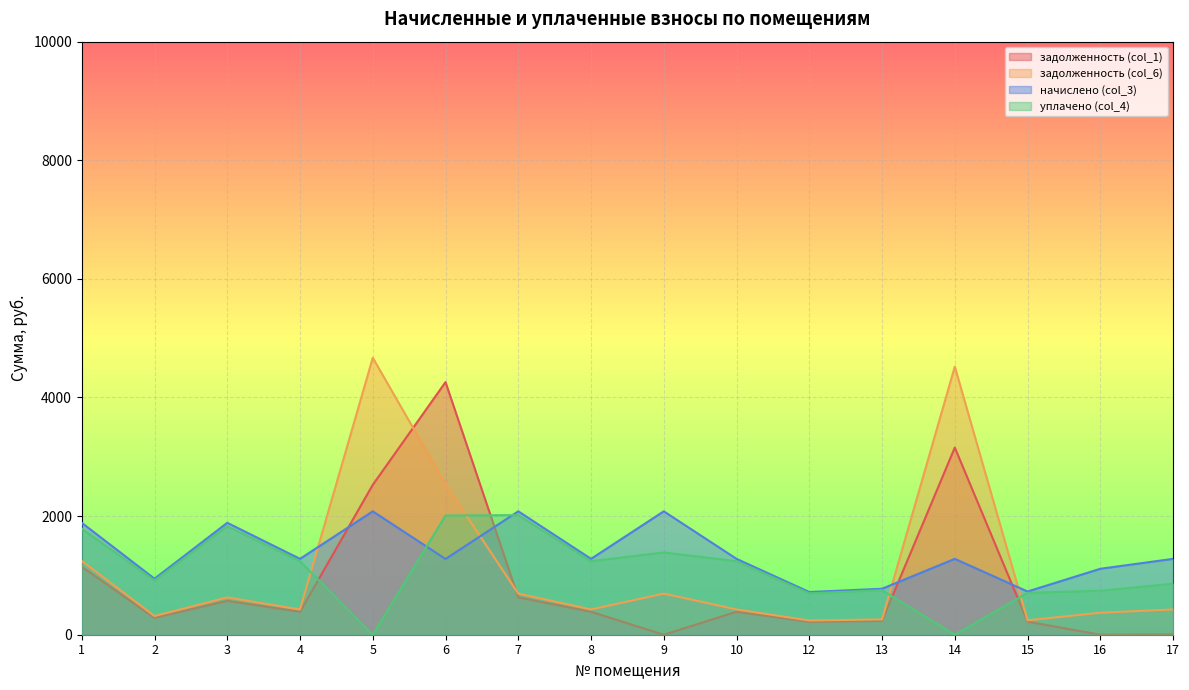

Where is уплачено (col_4) nearest to the value 1008?

2